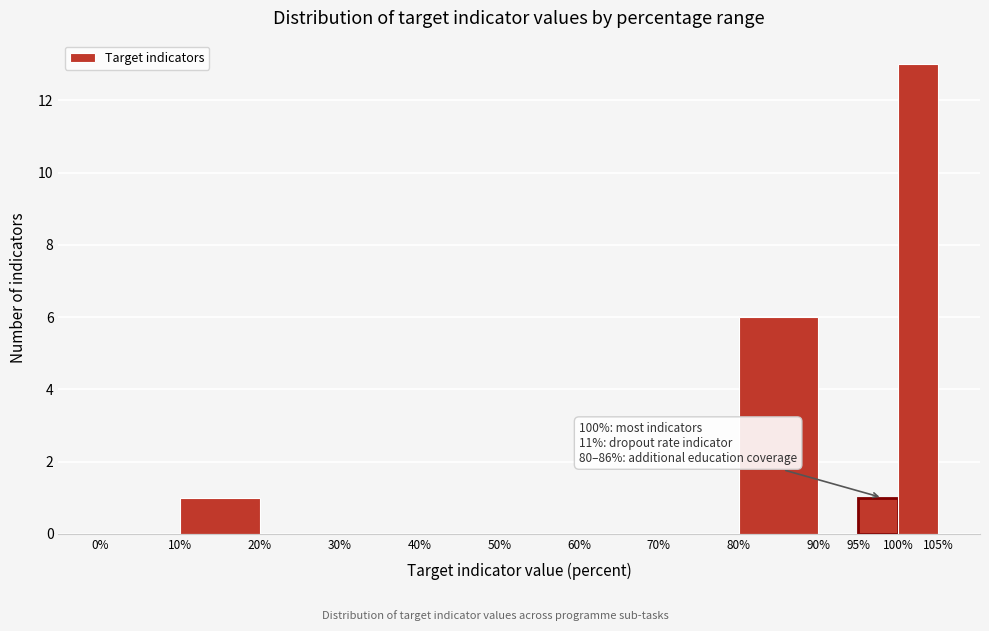

Over which range of the x-axis is the bar tallest?

100% to 105%